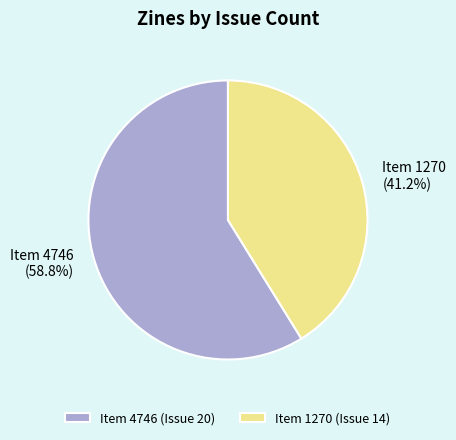

What is the total percentage of Item 1270 and Item 4746?

100.0%